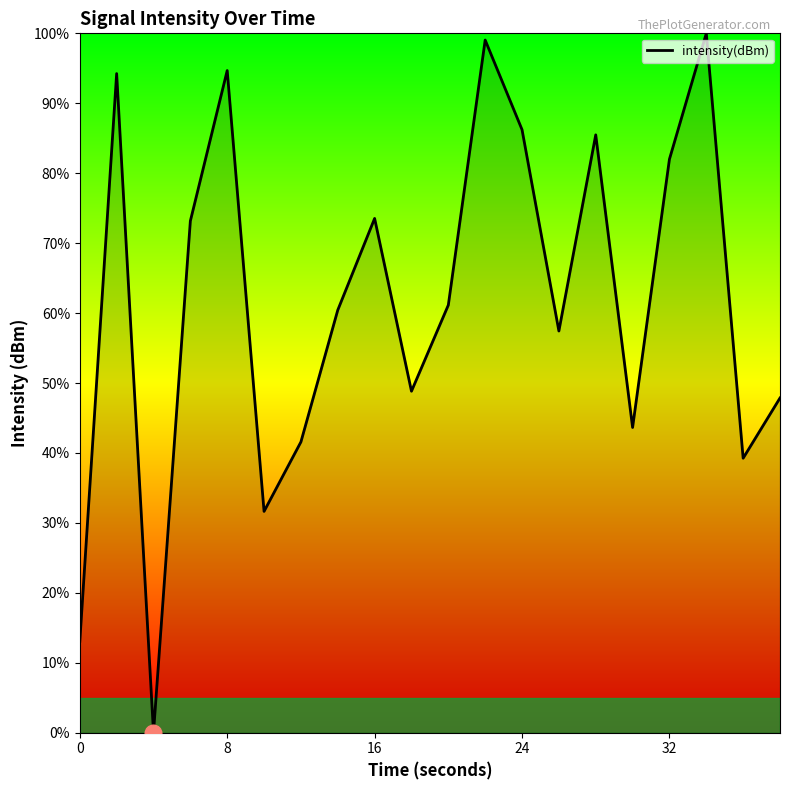

Reading left to right, list all the values displayed in this chart.

13.0	94.2	0.0	73.2	94.7	31.6	41.6	60.4	73.5	48.8	61.1	99.0	86.2	57.4	85.5	43.6	82.0	100.0	39.2	47.9